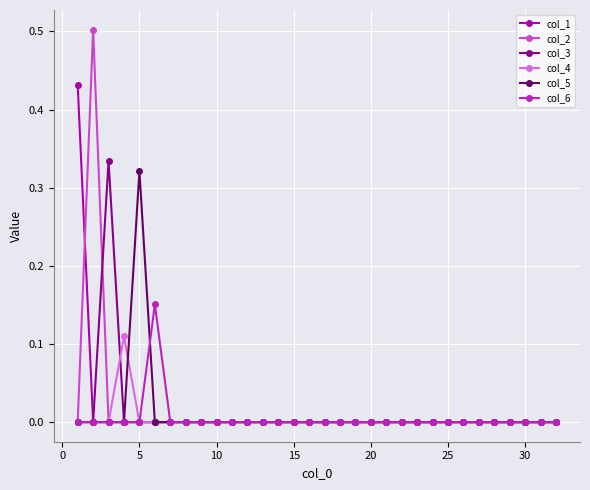

Which series has the widest spread of values?

col_2